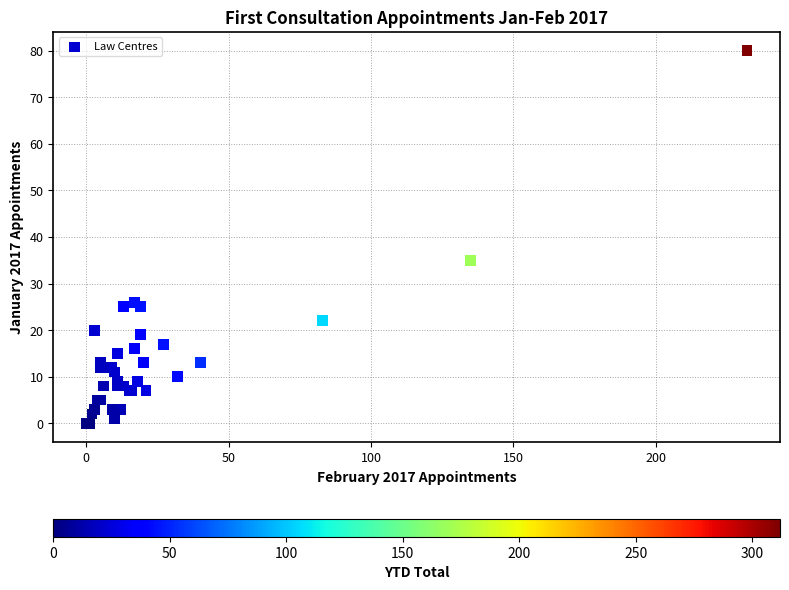

What Y value in the scatter plot is closest to 40?

35